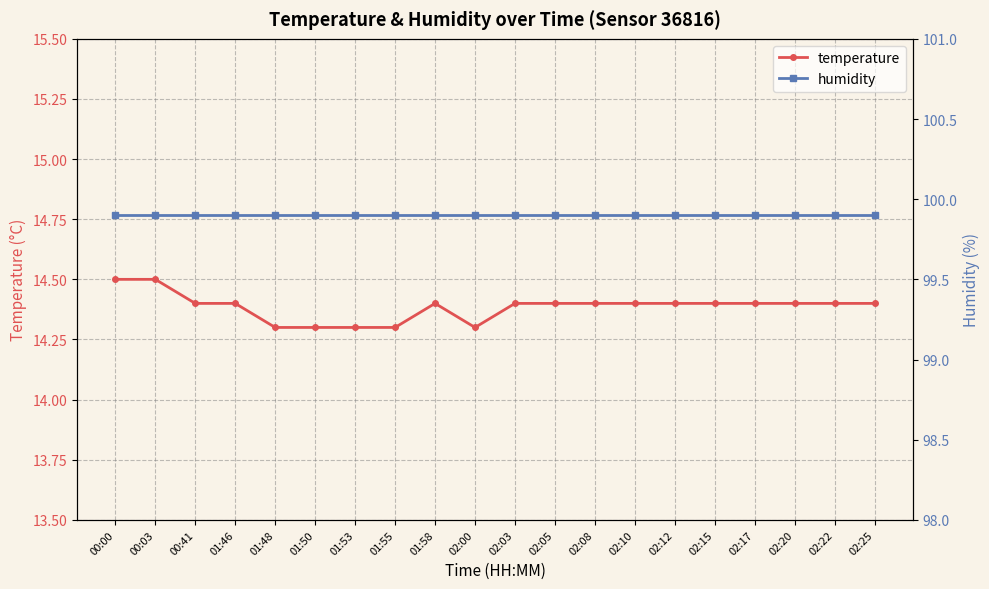

What is the difference between the maximum and minimum values in the temperature series?

0.2